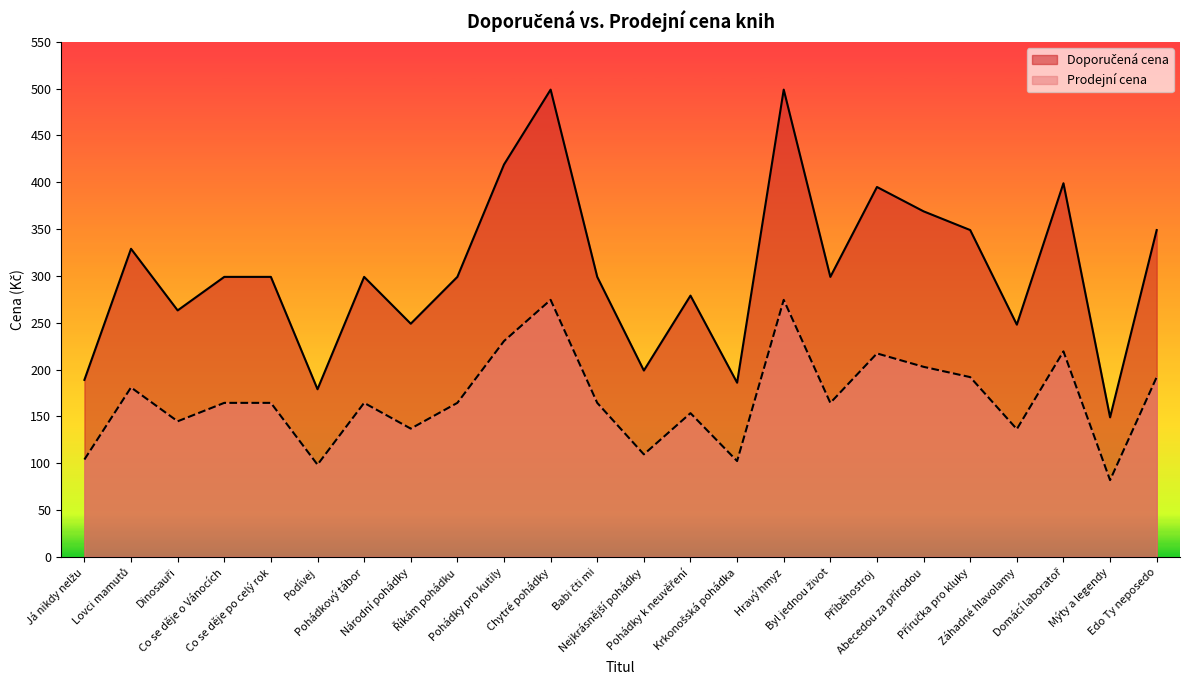

Which category has the lowest value in the Prodejní cena series?

Mýty a legendy